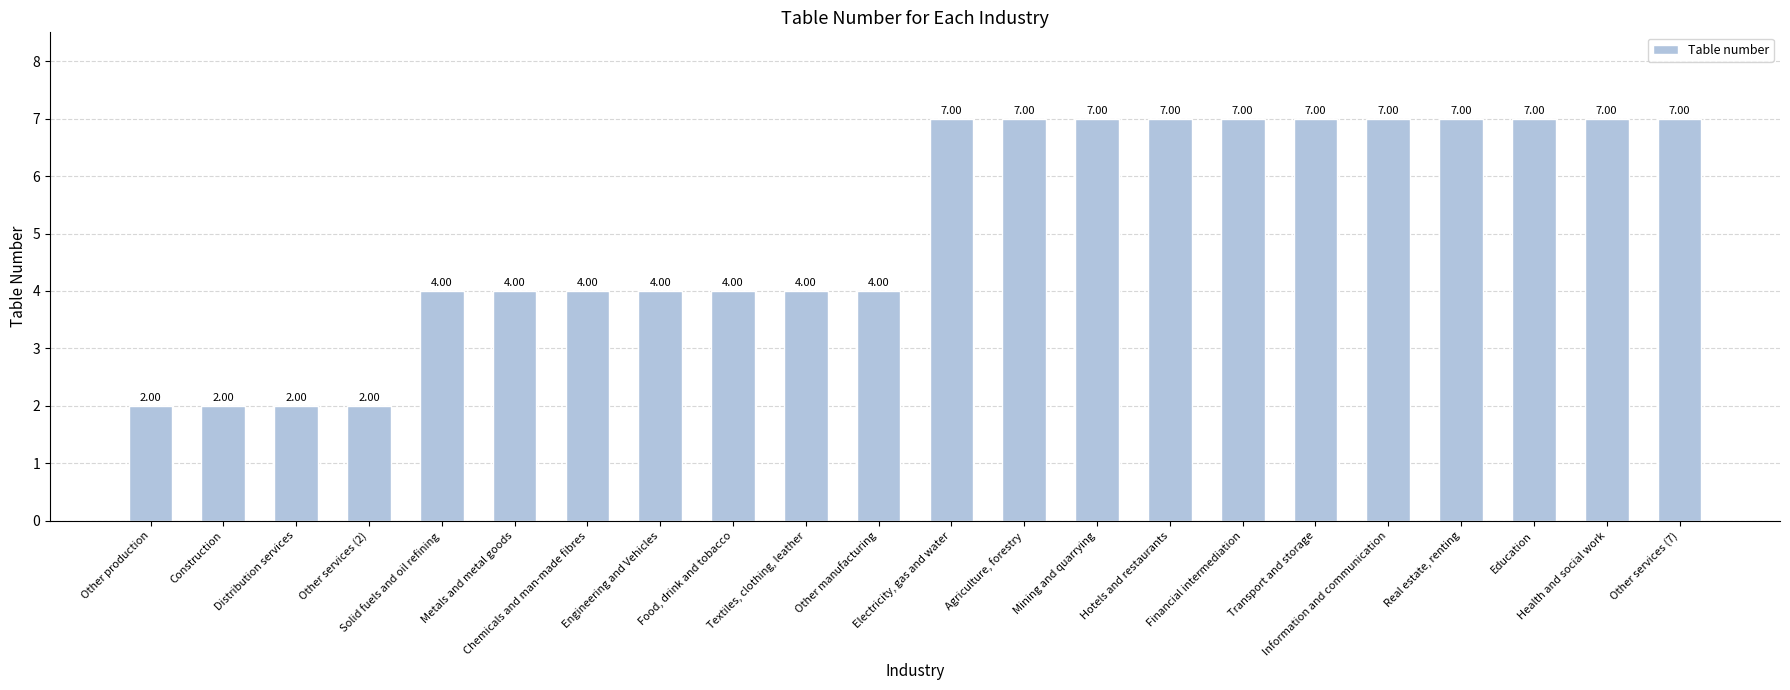

How many bars are there in total?

22